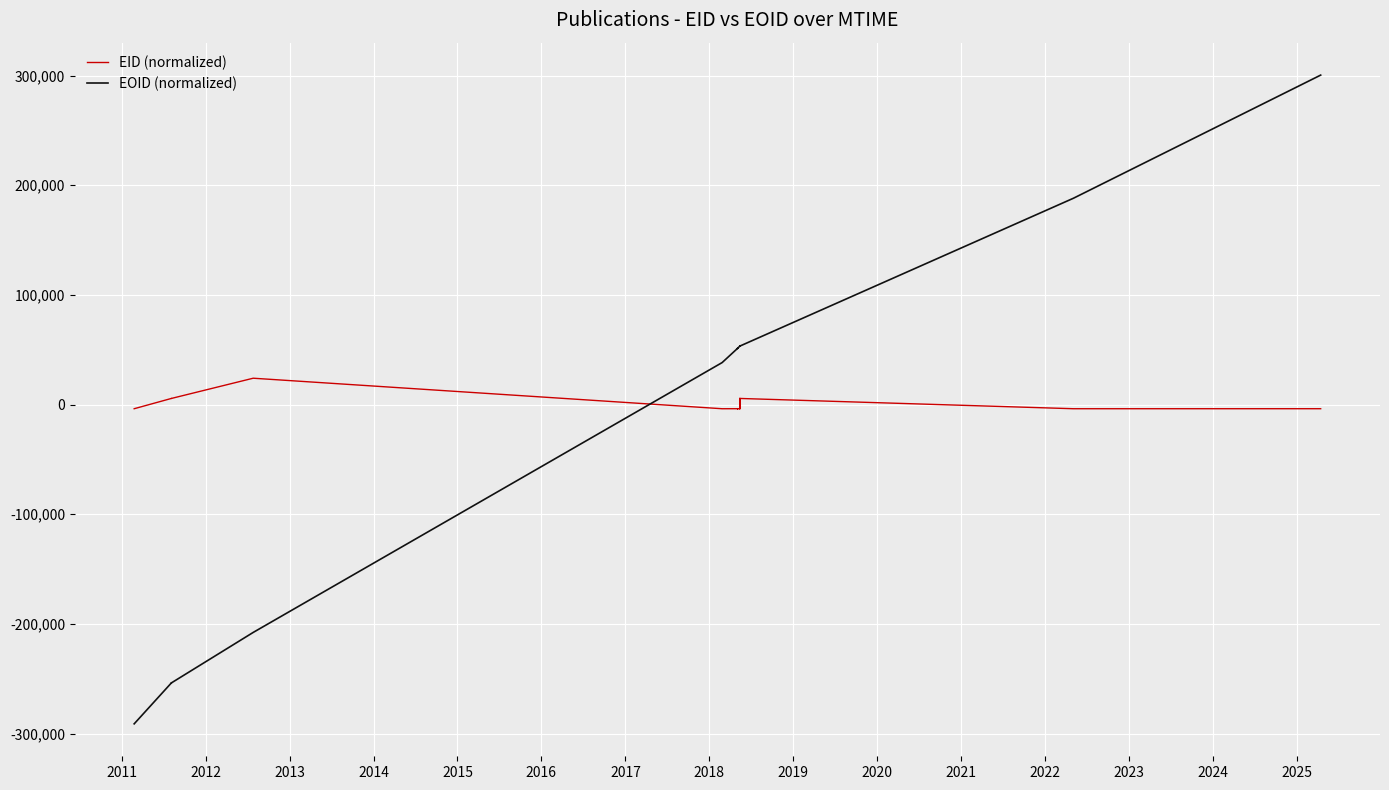

What is the value of the EID (normalized) point at the 19th from the left?

5252.6